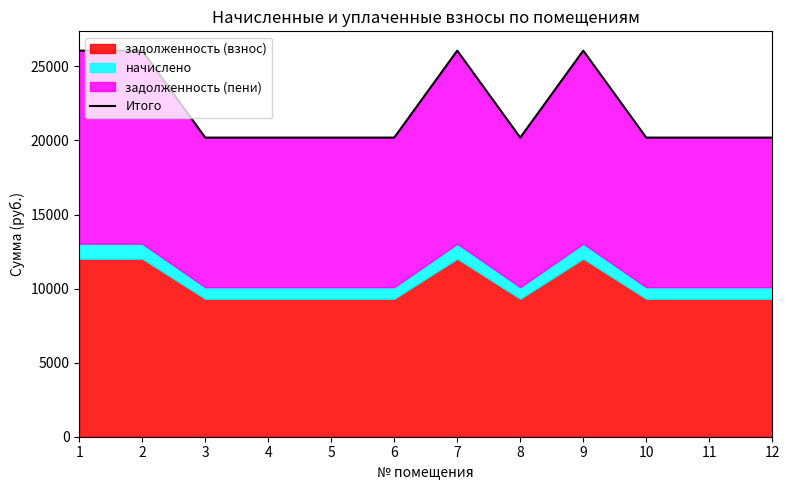

What is the difference between the second highest and minimum values?

5871.2